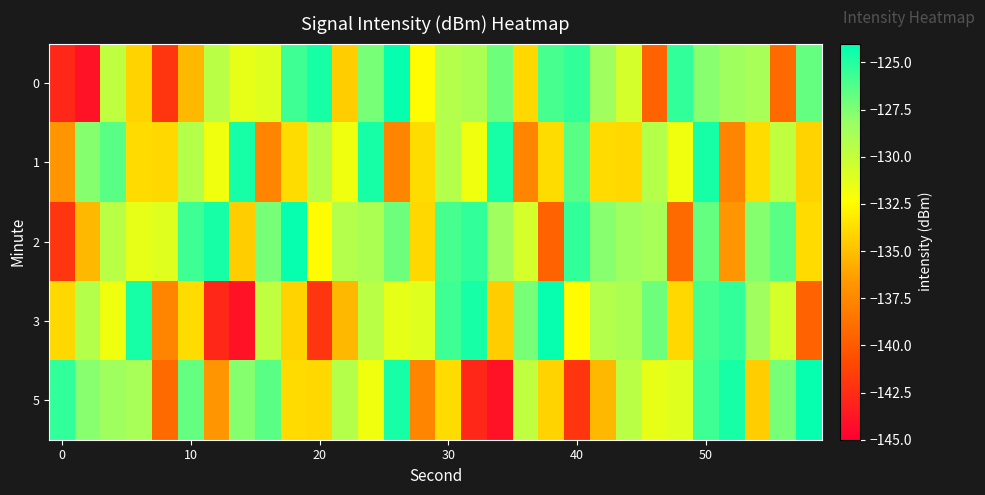

What is the minimum value shown in the chart?

-144.0